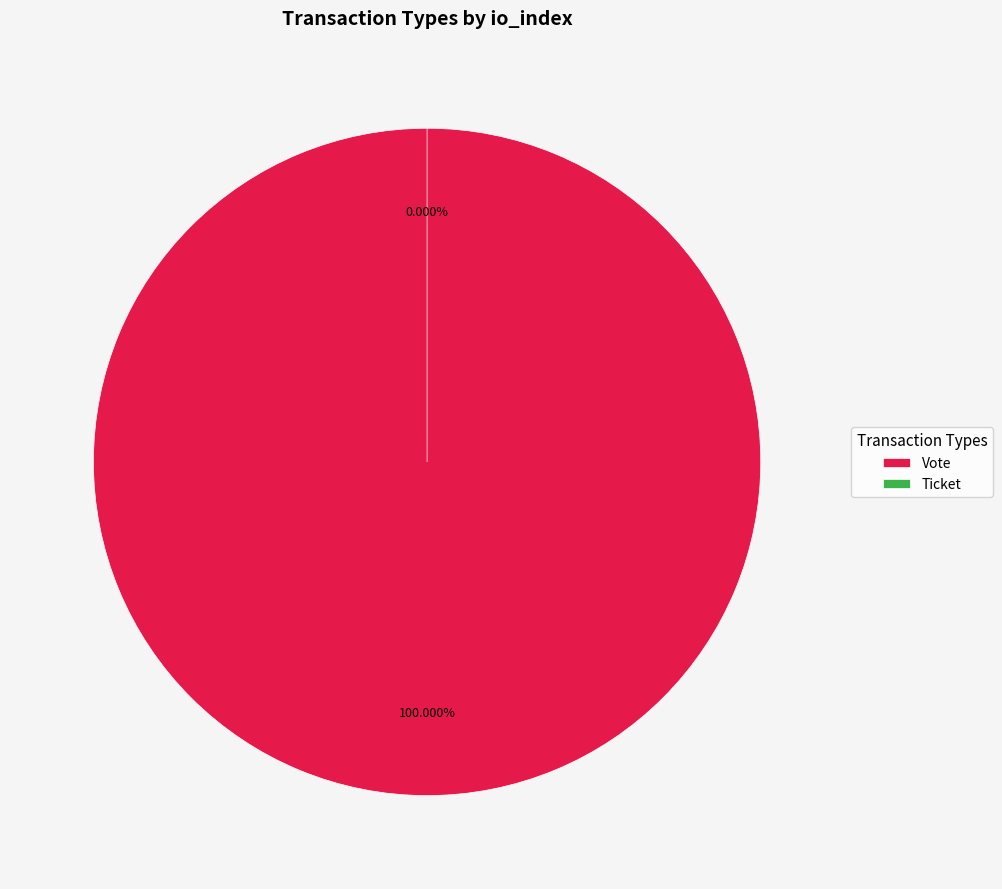

Rank the categories by value from lowest to highest.

Ticket, Vote